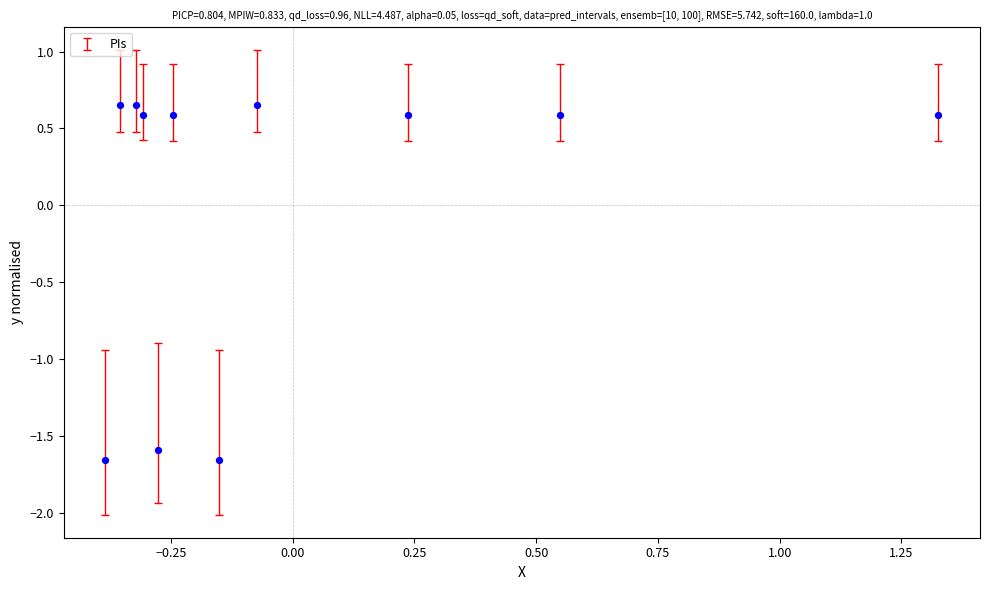

What is the range of X values (max minus min)?

1.7